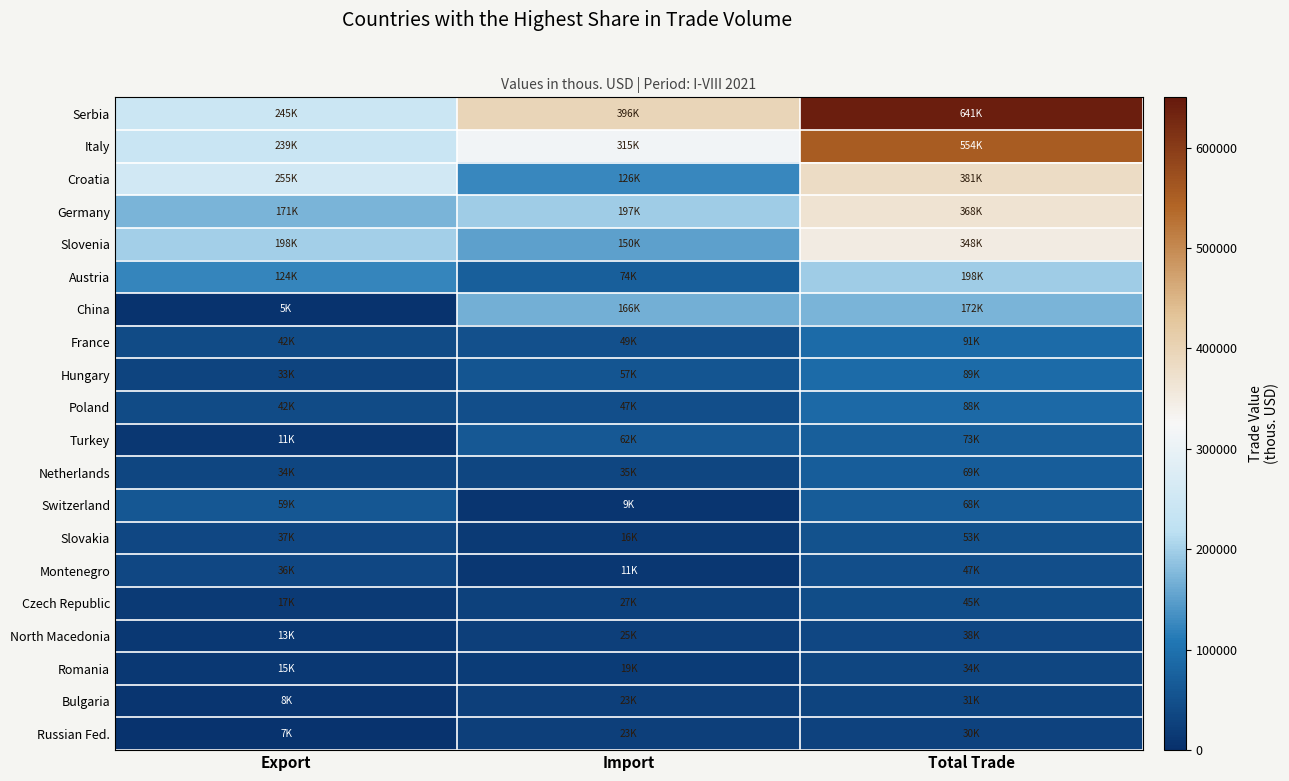

Reading right to left, list all the values displayed in this chart.

Serbia: Total Trade=640688.9	Import=396115.2	Export=244573.8
Italy: Total Trade=553741.0	Import=314624.4	Export=239116.5
Croatia: Total Trade=381422.3	Import=126196.3	Export=255226.0
Germany: Total Trade=367880.1	Import=196886.3	Export=170993.8
Slovenia: Total Trade=348396.3	Import=150294.0	Export=198102.3
Austria: Total Trade=197717.1	Import=73551.5	Export=124165.7
China: Total Trade=171748.8	Import=166492.3	Export=5256.4
France: Total Trade=90891.4	Import=48909.6	Export=41981.9
Hungary: Total Trade=89442.1	Import=56665.8	Export=32776.2
Poland: Total Trade=88342.0	Import=46702.2	Export=41639.8
Turkey: Total Trade=72682.6	Import=61614.8	Export=11067.8
Netherlands: Total Trade=69477.5	Import=35158.5	Export=34319.1
Switzerland: Total Trade=67777.7	Import=8843.6	Export=58934.1
Slovakia: Total Trade=52924.5	Import=16029.6	Export=36894.9
Montenegro: Total Trade=46907.5	Import=10969.9	Export=35937.6
Czech Republic: Total Trade=44723.2	Import=27366.6	Export=17356.6
North Macedonia: Total Trade=37834.8	Import=24623.9	Export=13211.0
Romania: Total Trade=33510.7	Import=18705.3	Export=14805.5
Bulgaria: Total Trade=31240.7	Import=23465.4	Export=7775.3
Russian Fed.: Total Trade=29689.8	Import=23097.3	Export=6592.5